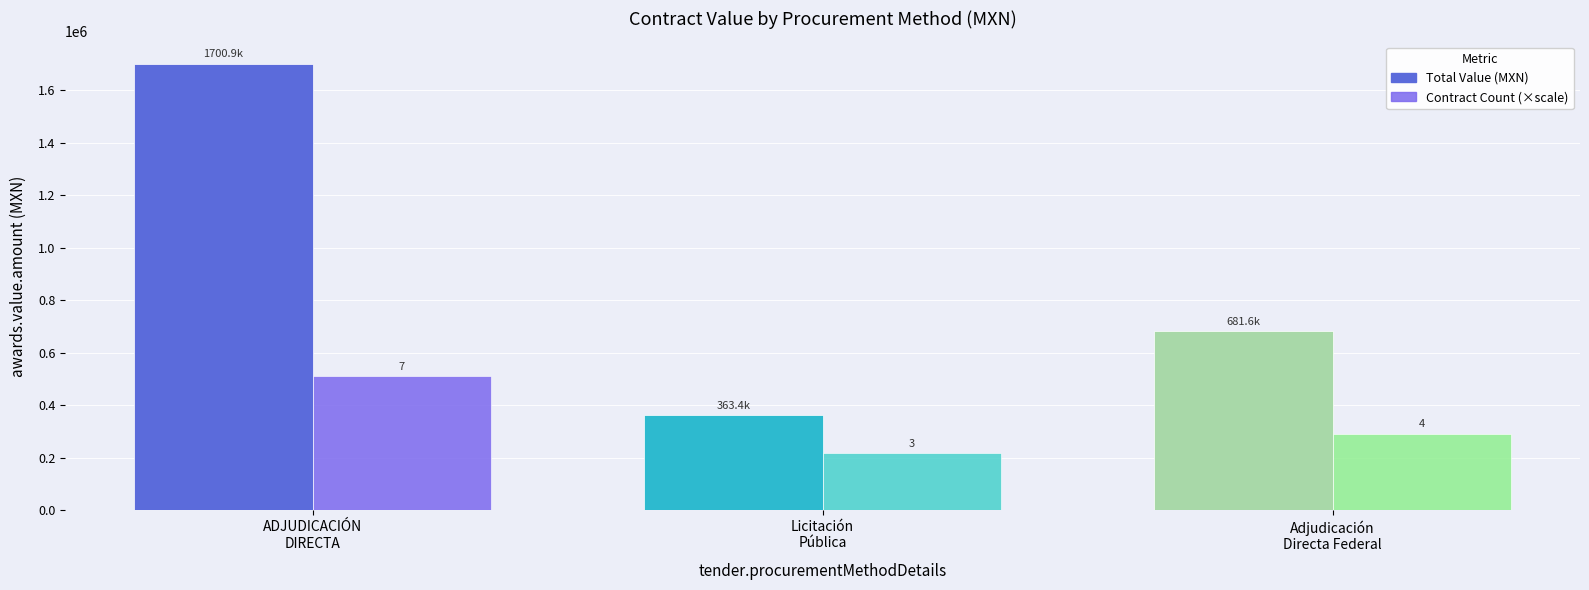

Are the bars horizontal?

No